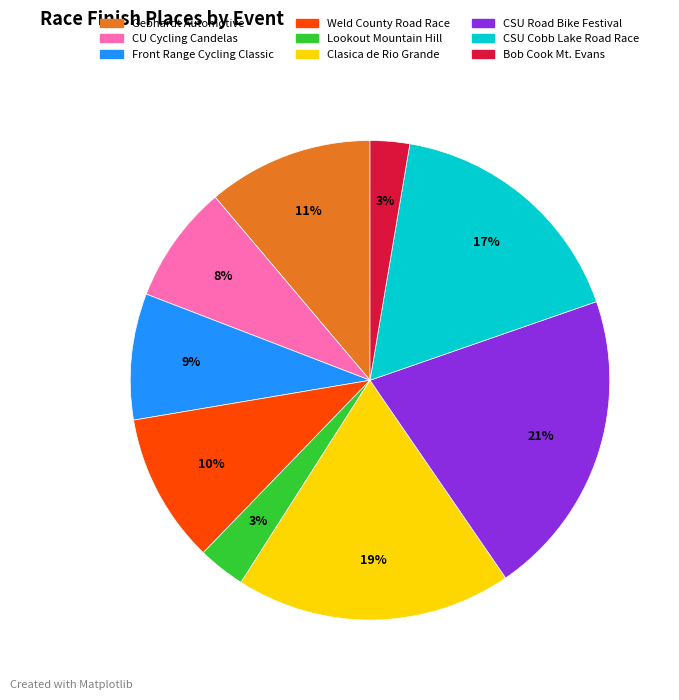

To the nearest percent, what percentage of the pie is Lookout Mountain Hill?

3%